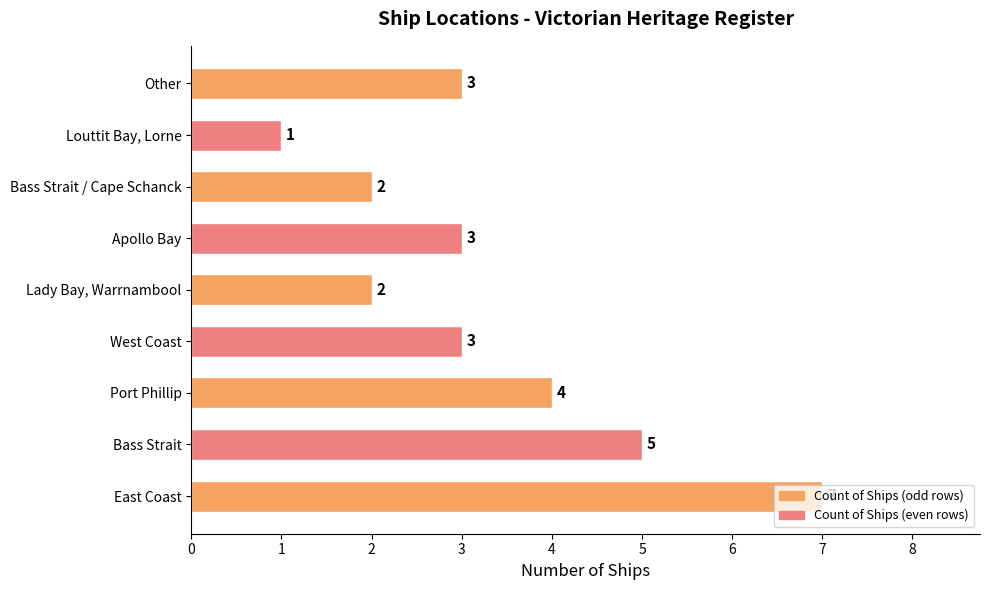

What is the maximum value shown in the chart?

7